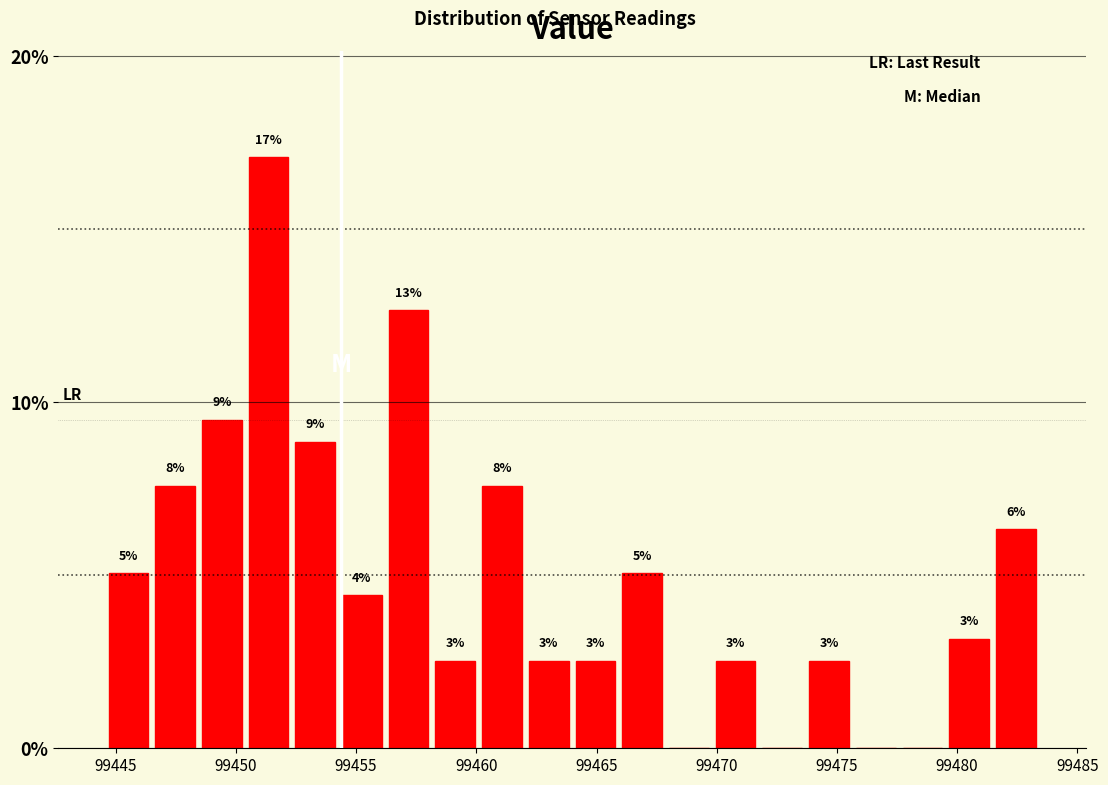

Read against the x-axis, roughly where is the centre of the tallest bar?

99451.5